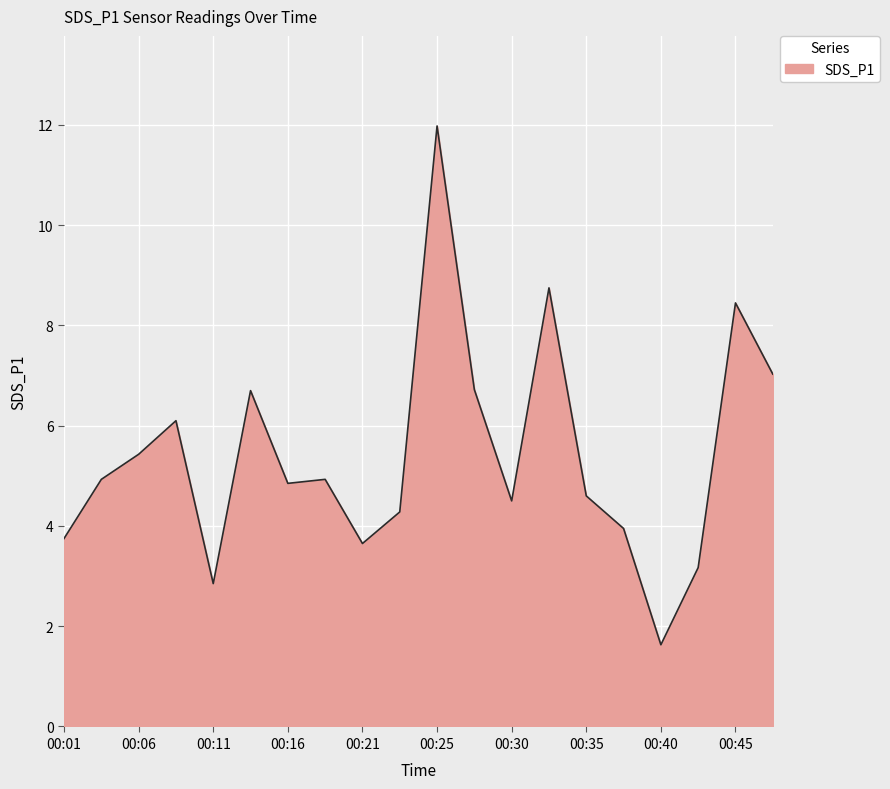

What is the minimum value shown in the chart?

1.6